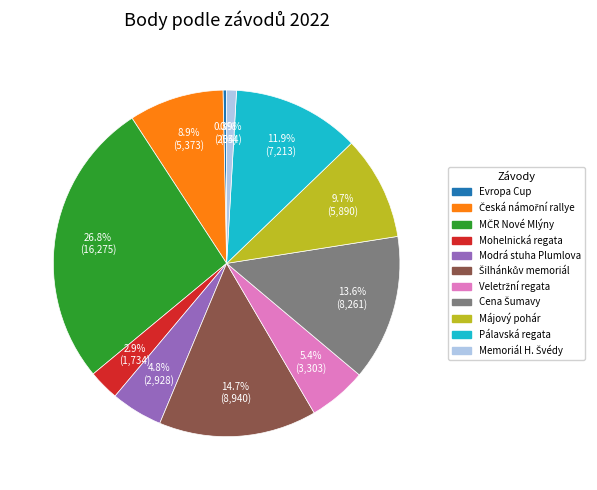

Is there a majority slice in this chart?

No